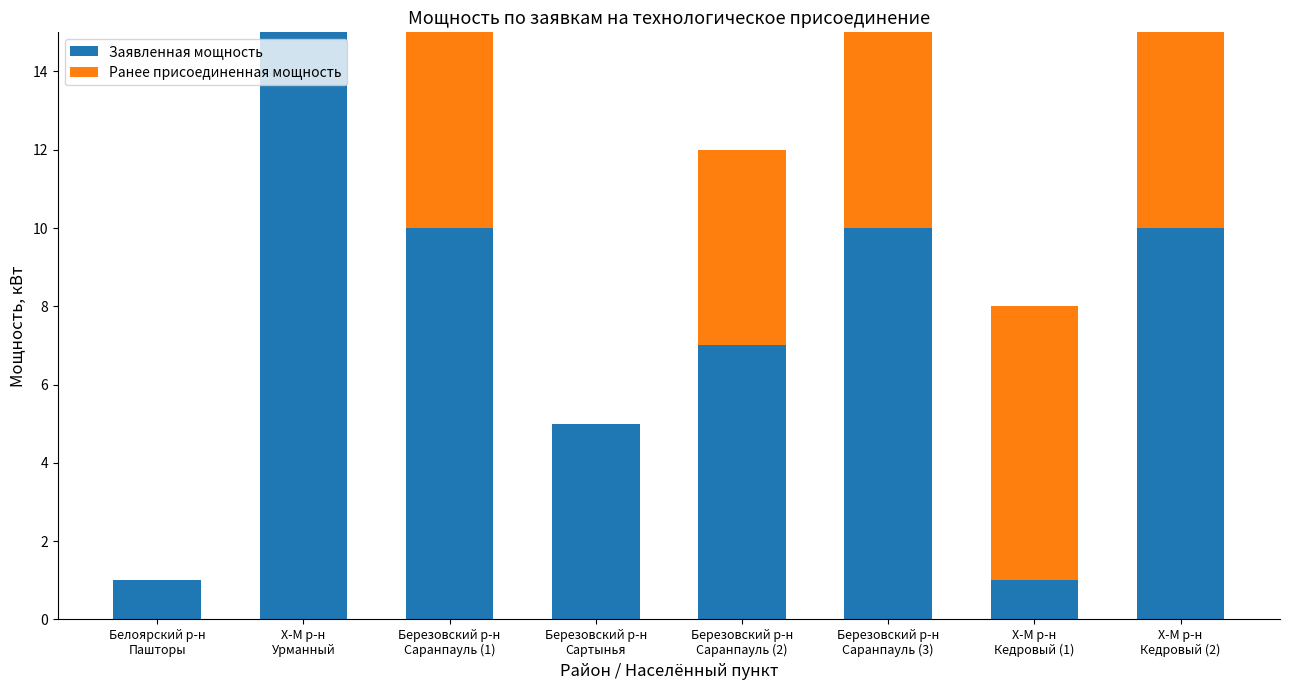

What is the sum of all Заявленная мощность values?

59